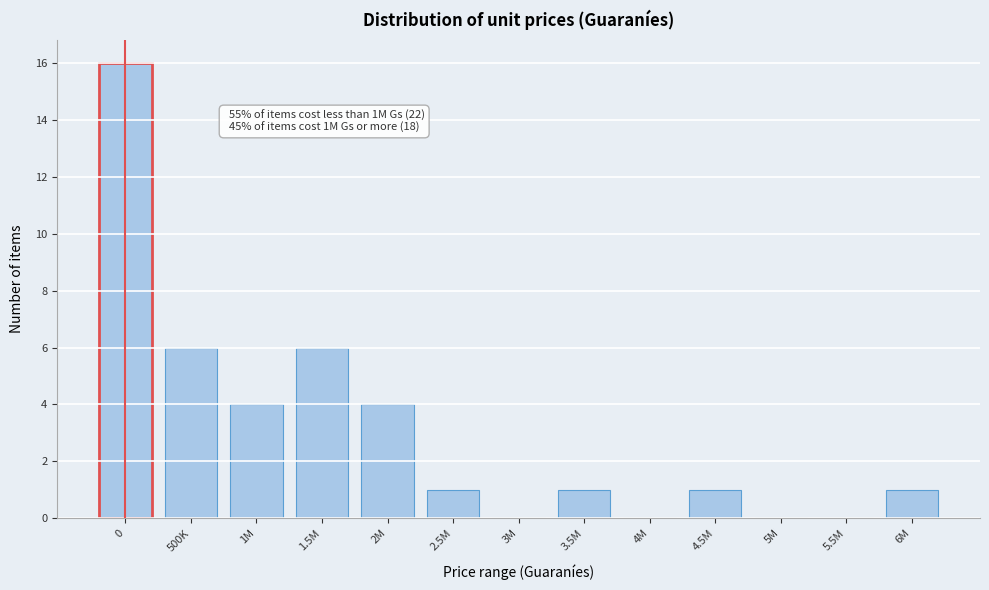

Reading right to left, extract all data points from this chart.

6M=1	5.5M=0	5M=0	4.5M=1	4M=0	3.5M=1	3M=0	2.5M=1	2M=4	1.5M=6	1M=4	500K=6	0=16